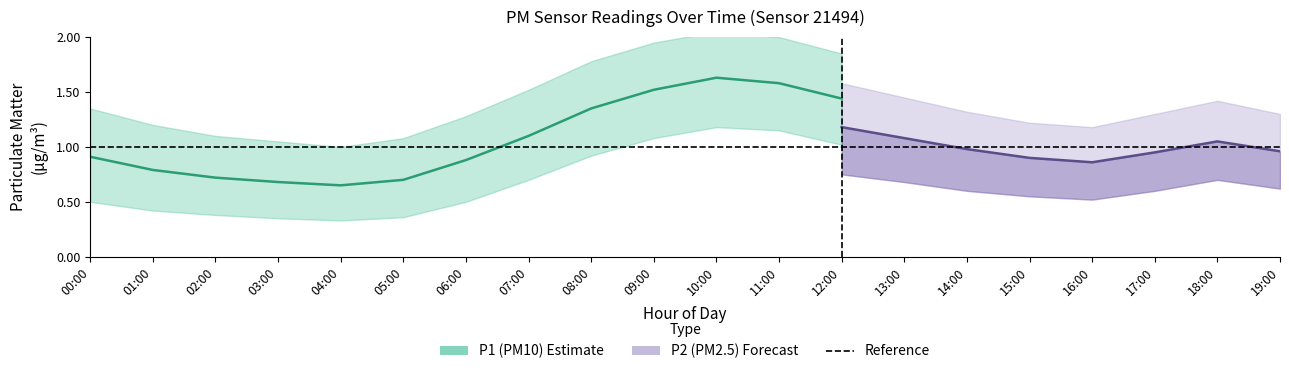

What position from the left is 00:00?

1